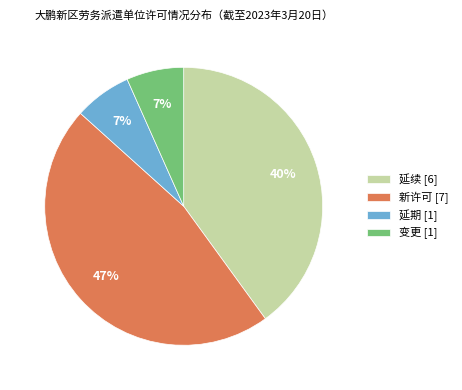

Between 新许可 [7] and 变更 [1], which is larger?

新许可 [7]